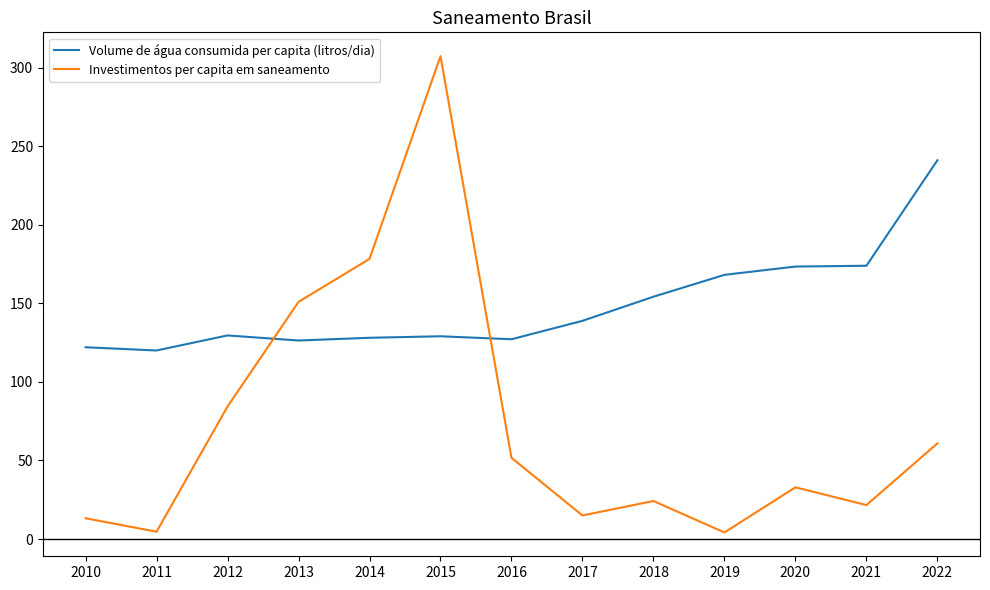

What is the difference between the maximum and minimum values in the Volume de água consumida per capita (litros/dia) series?

121.1